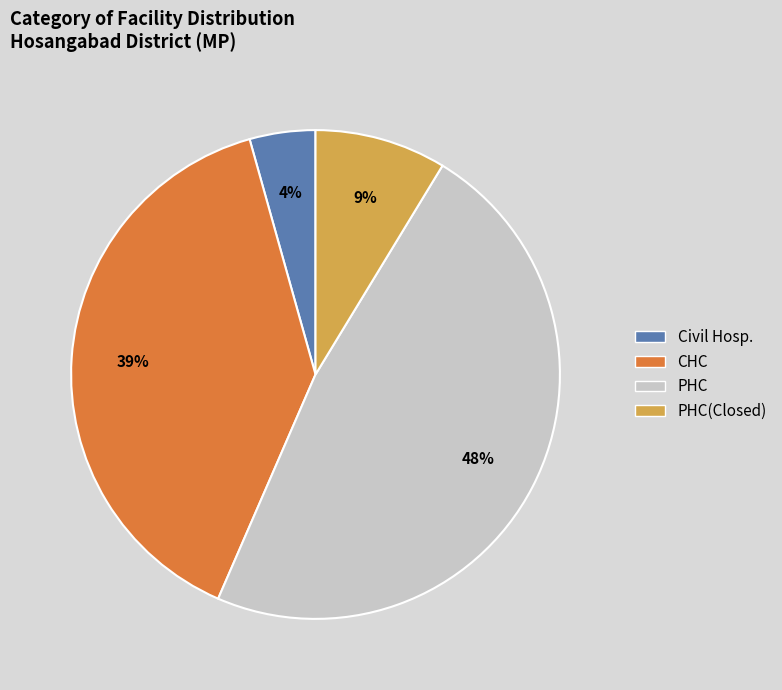

To the nearest percent, what is the average slice percentage?

25%